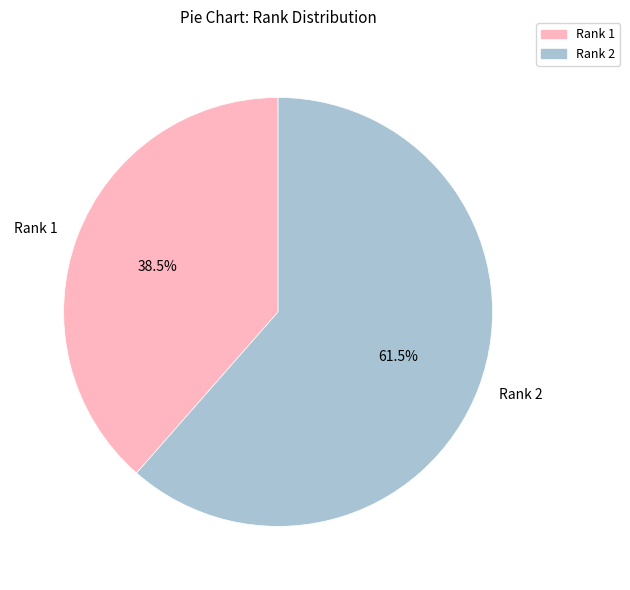

What is the majority slice?

Rank 2